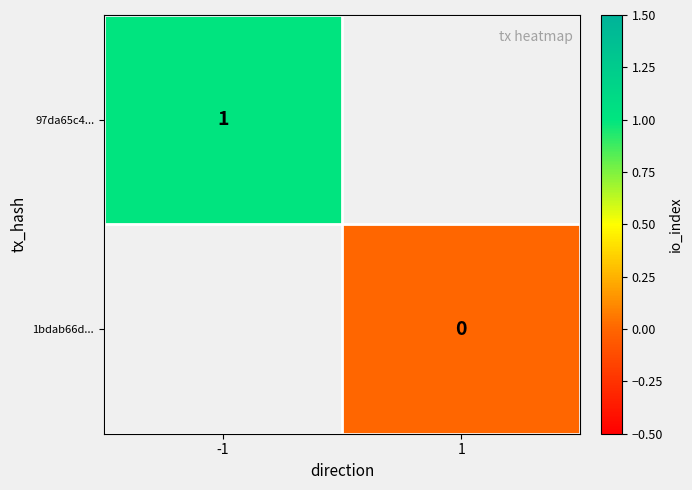

Is it true that 97da65c4... equals 1 at -1?

True